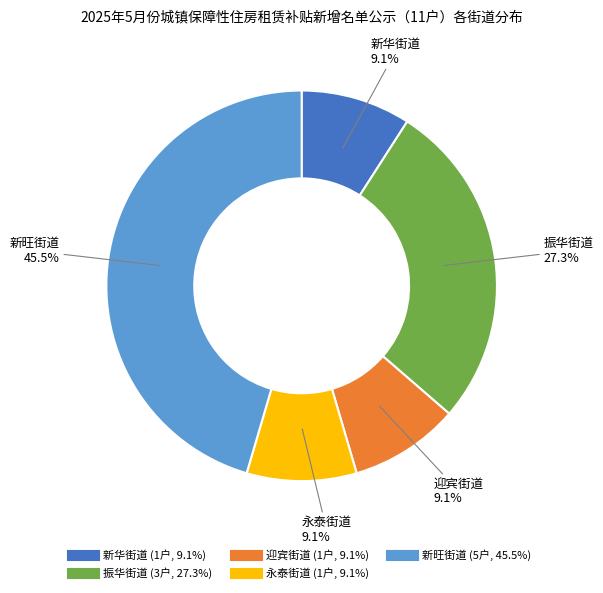

To the nearest percent, what is the combined percentage of 迎宾街道 and 新旺街道?

55%